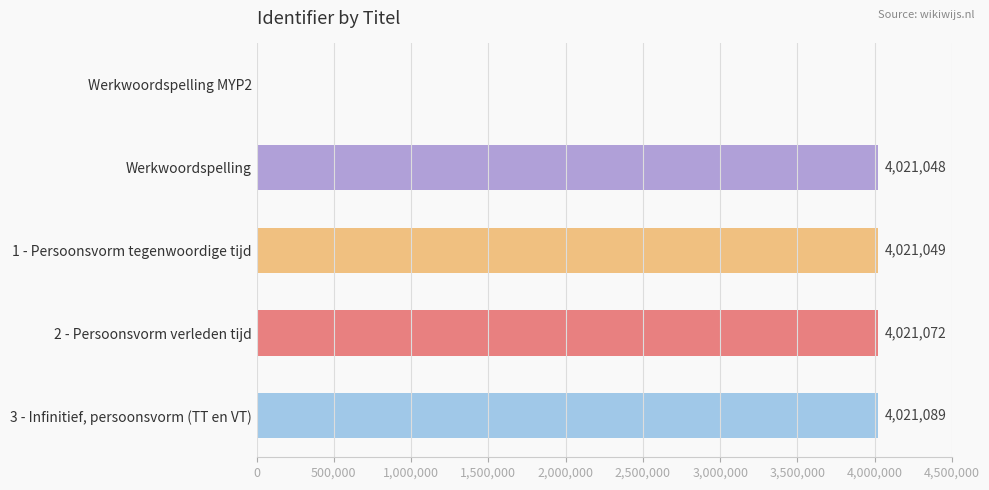

True or false: the data shows 6049668 at 1 - Persoonsvorm tegenwoordige tijd.

False